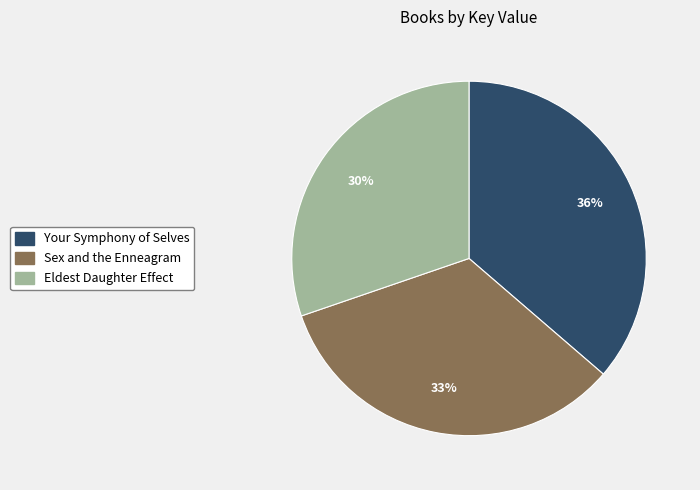

How many segments does this pie chart have?

3